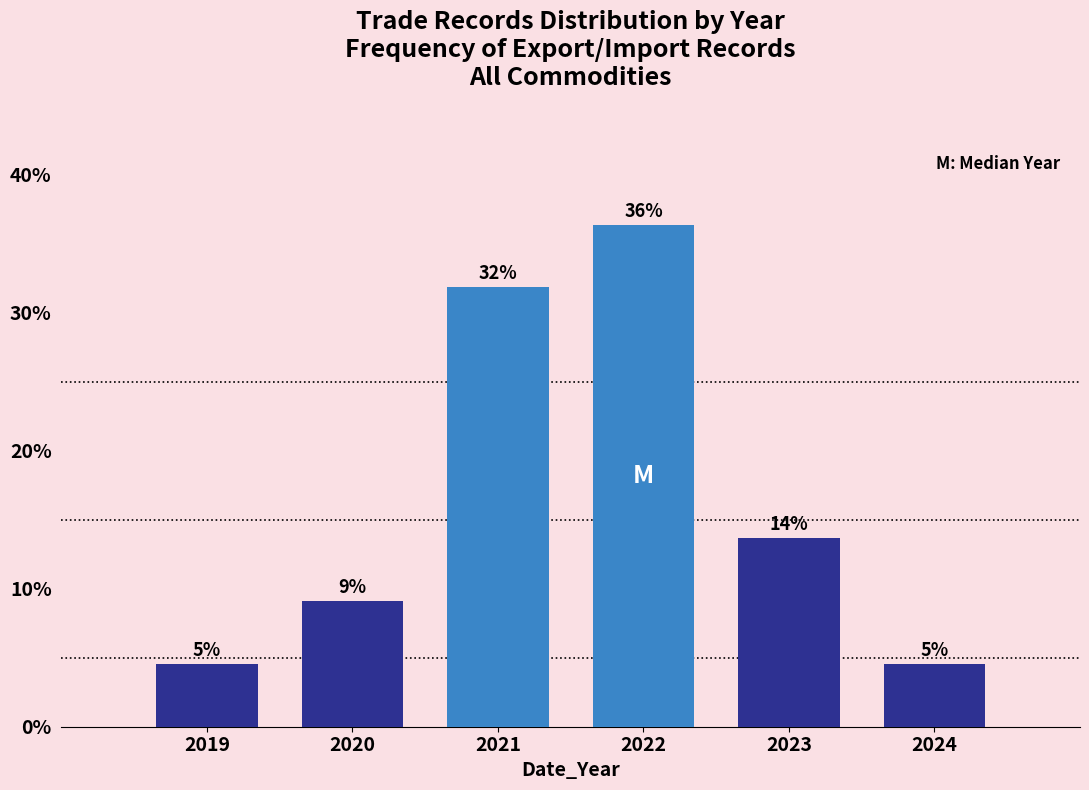

How many bars are there in total?

6